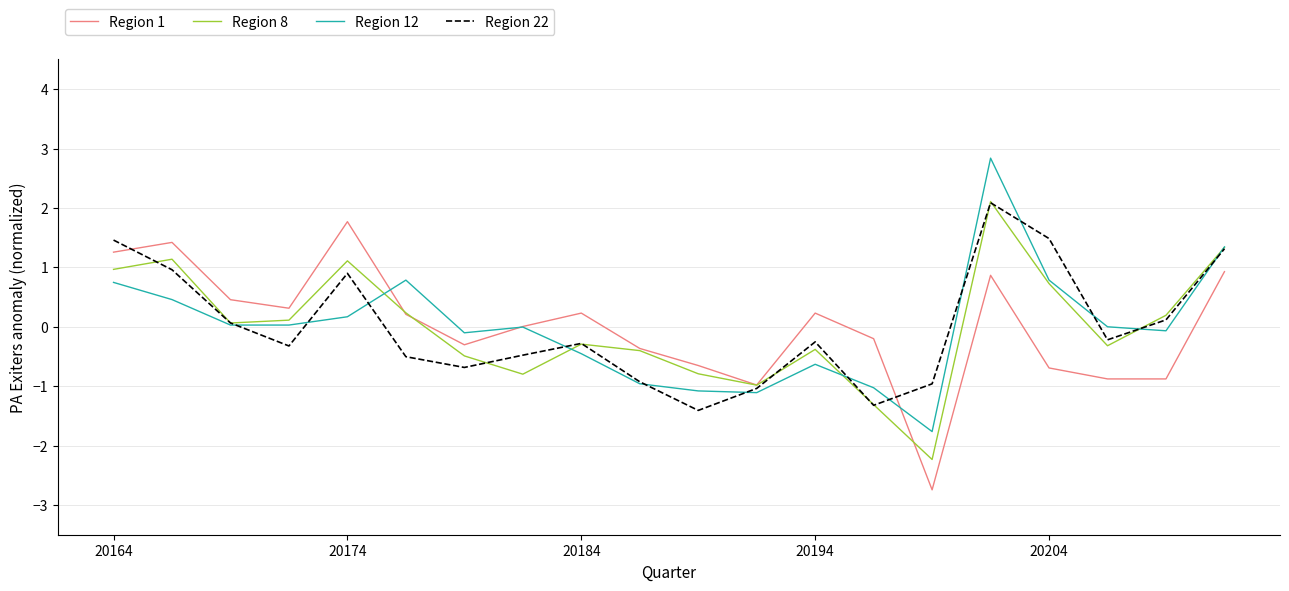

What is the greatest value displayed?

2.8